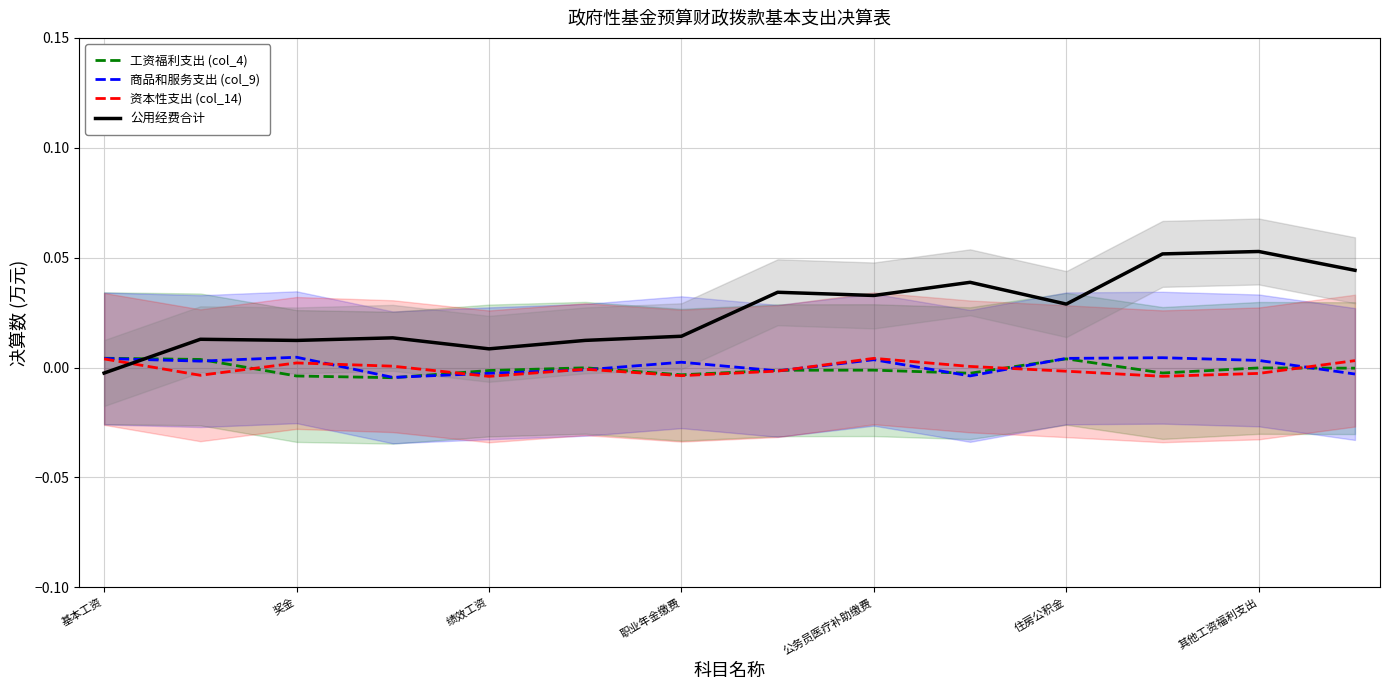

List the series in order of their peak value, lowest first.

资本性支出 (col_14), 工资福利支出 (col_4), 商品和服务支出 (col_9), 公用经费合计